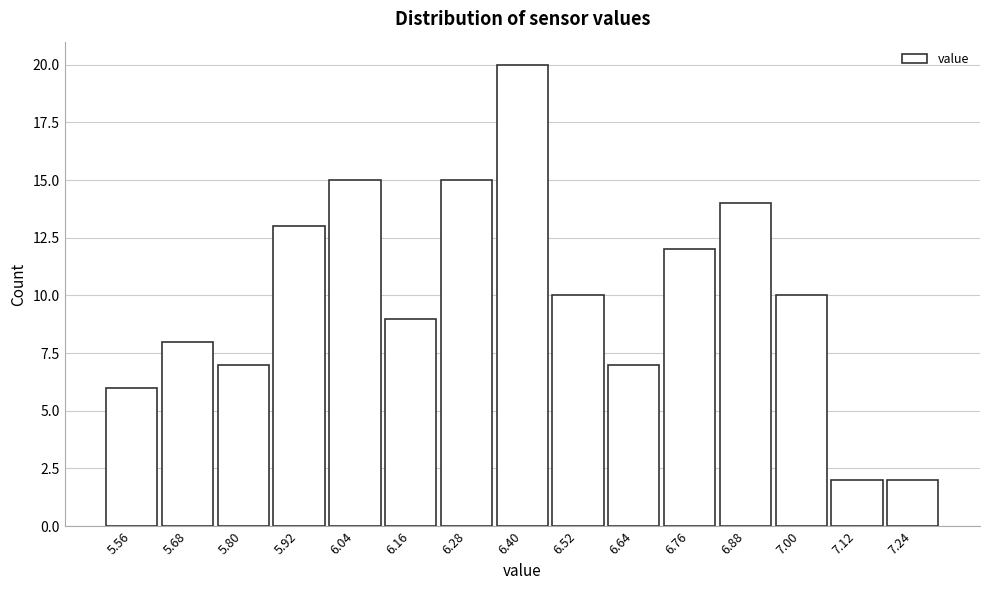

What is the height of the bar covering 6.70 to 6.82 on the x-axis? The values are not printed on the chart, so give them approximately, as read against the axis.

12